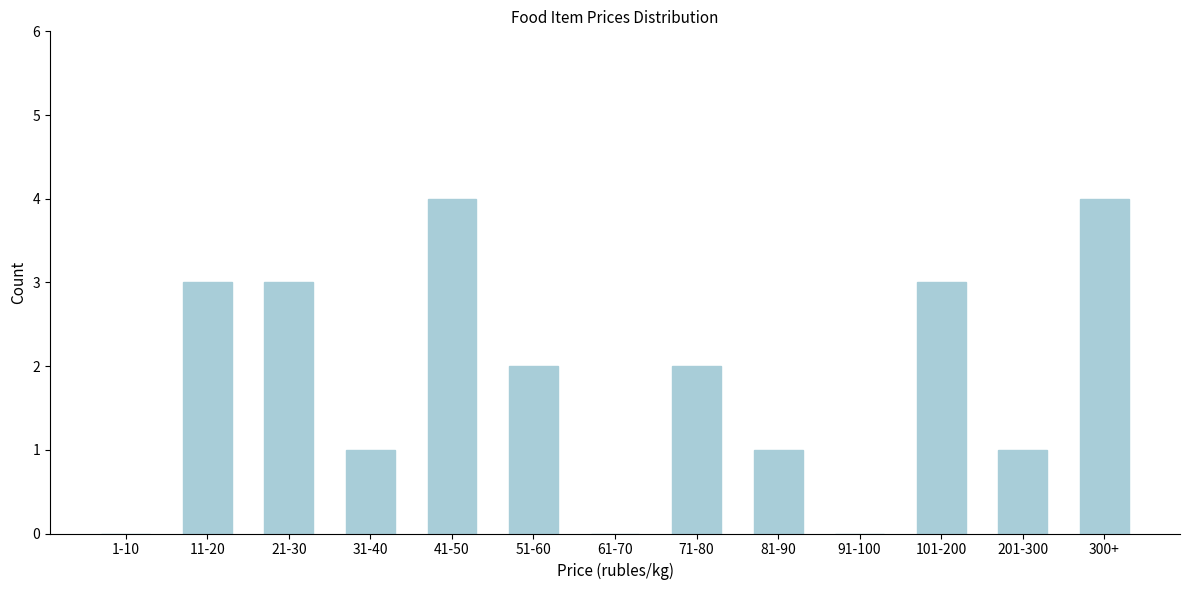

Reading right to left, list all the values displayed in this chart.

300+=4	201-300=1	101-200=3	91-100=0	81-90=1	71-80=2	61-70=0	51-60=2	41-50=4	31-40=1	21-30=3	11-20=3	1-10=0